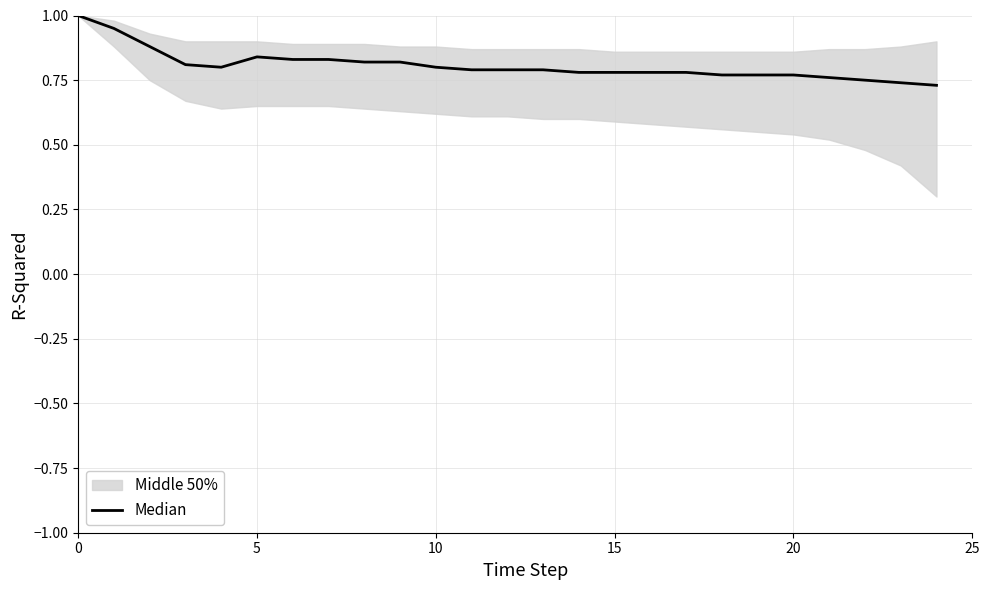

What is the difference between the maximum and second lowest values?

0.3